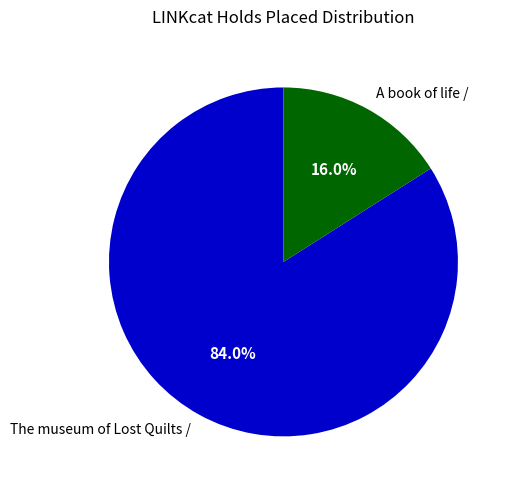

Rank the categories by value from lowest to highest.

A book of life /, The museum of Lost Quilts /